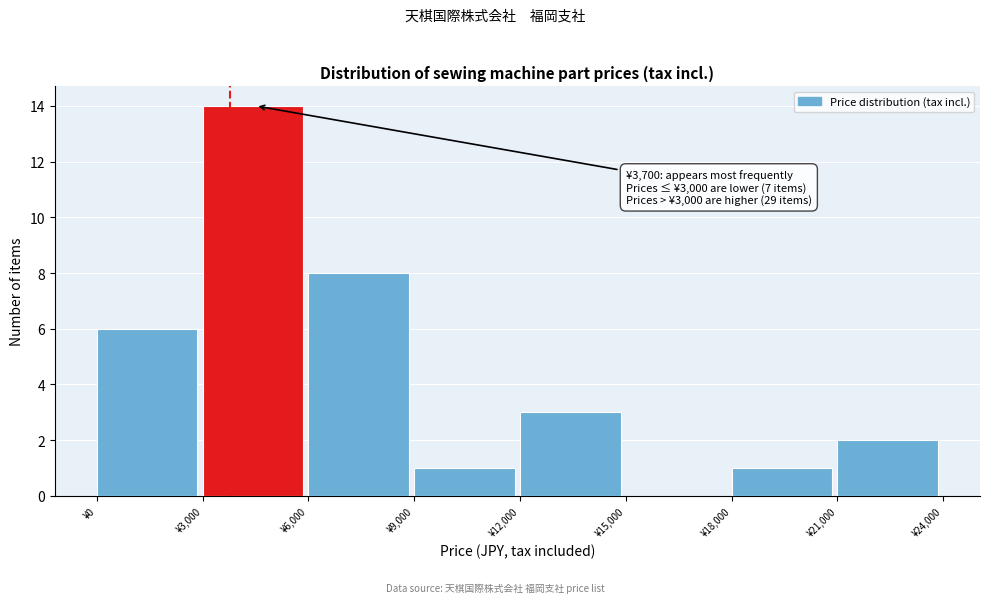

Over which range of the x-axis is the bar tallest?

3000 to 6000